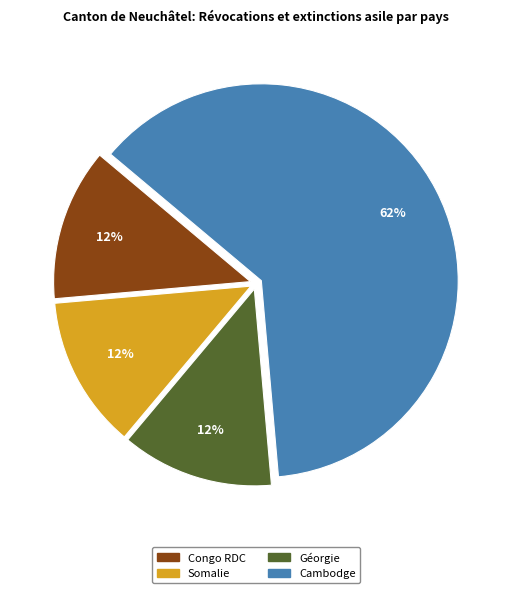

Which slice is the largest?

Cambodge